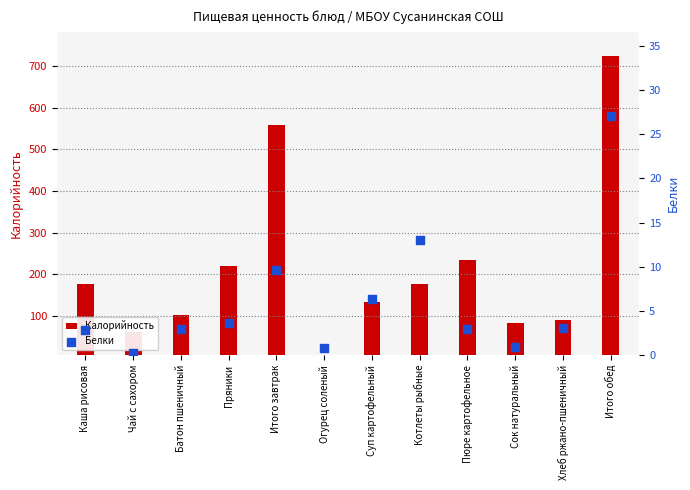

Between Итого обед and Пюре картофельное, which is larger?

Итого обед